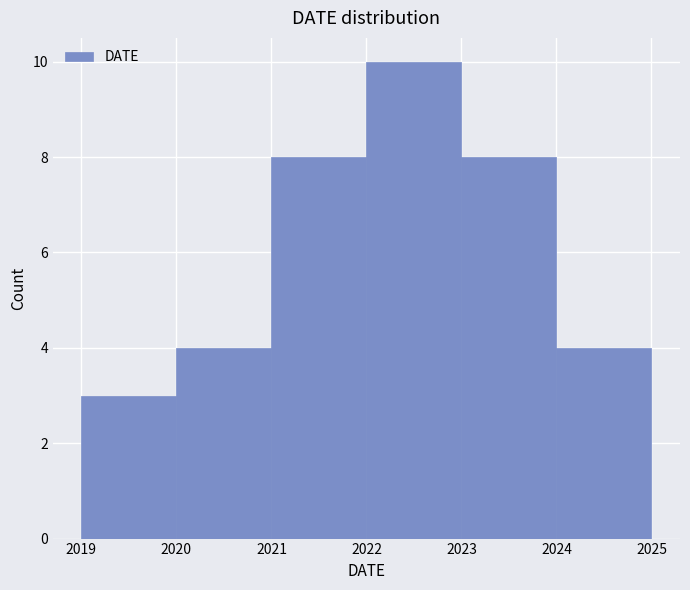

What is the height of the bar covering 2019 to 2020 on the x-axis? The values are not printed on the chart, so give them approximately, as read against the axis.

3